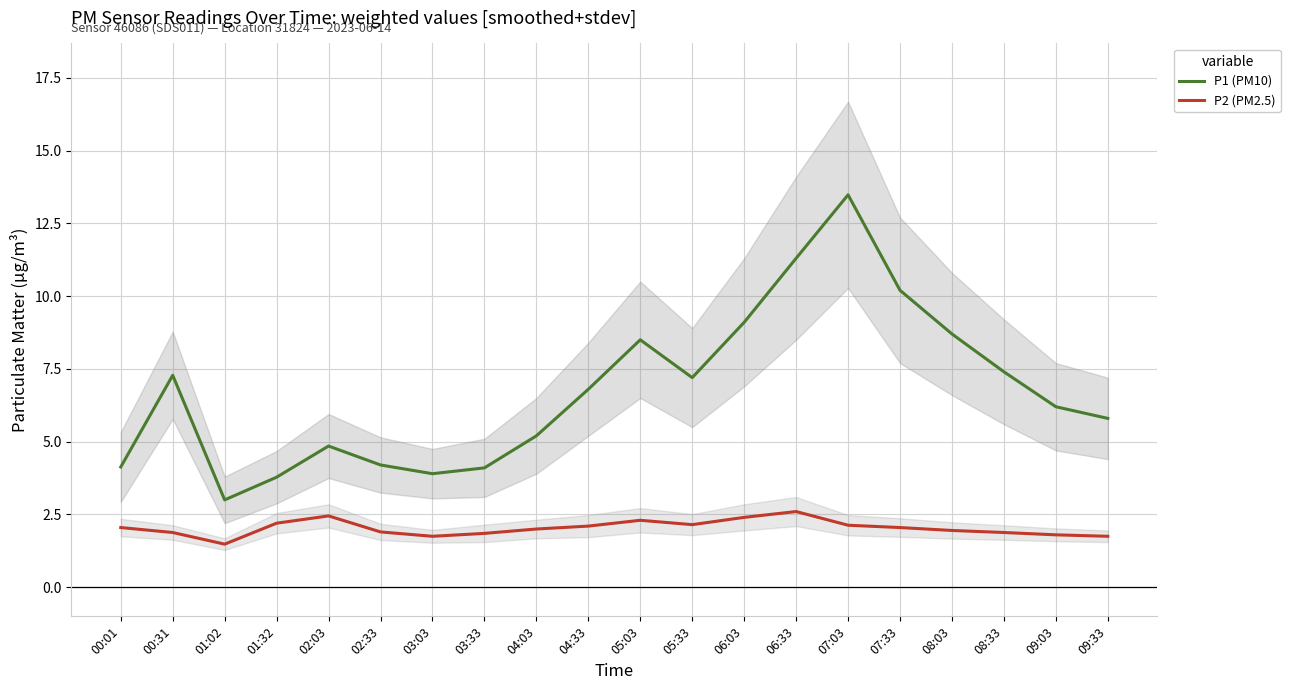

What position from the right is 00:01?

20